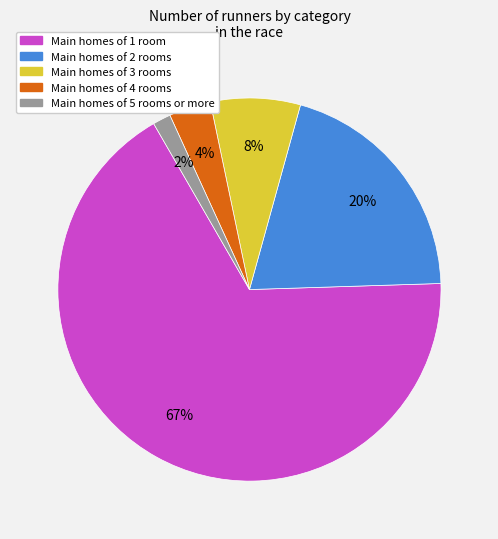

Rank the categories by value from lowest to highest.

Main homes of 5 rooms or more, Main homes of 4 rooms, Main homes of 3 rooms, Main homes of 2 rooms, Main homes of 1 room